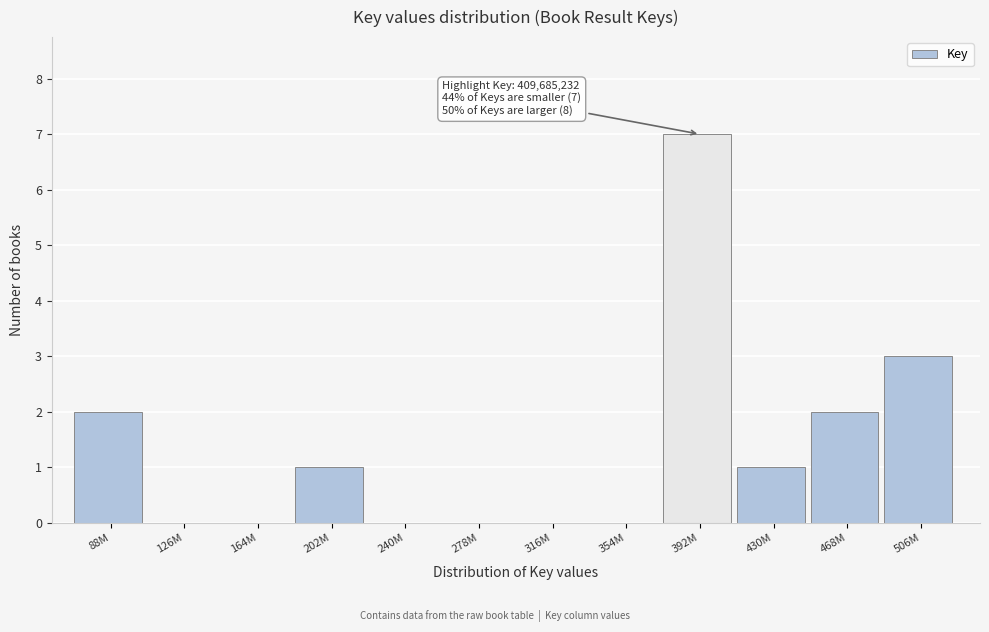

Reading left to right, transcribe all the data shown in this chart.

88M=2	126M=0	164M=0	202M=1	240M=0	278M=0	316M=0	354M=0	392M=7	430M=1	468M=2	506M=3